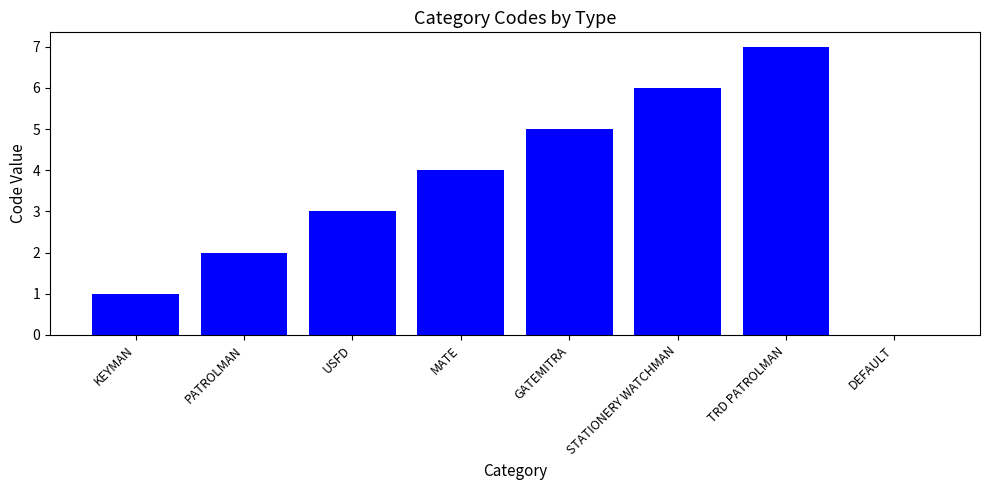

At which label is the value closest to 3?

USFD